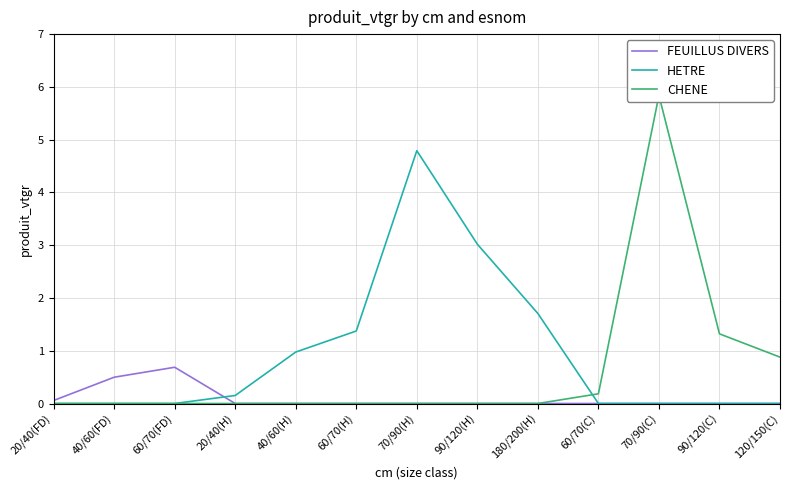

What is the total value across all series at 40/60(FD)?

0.5